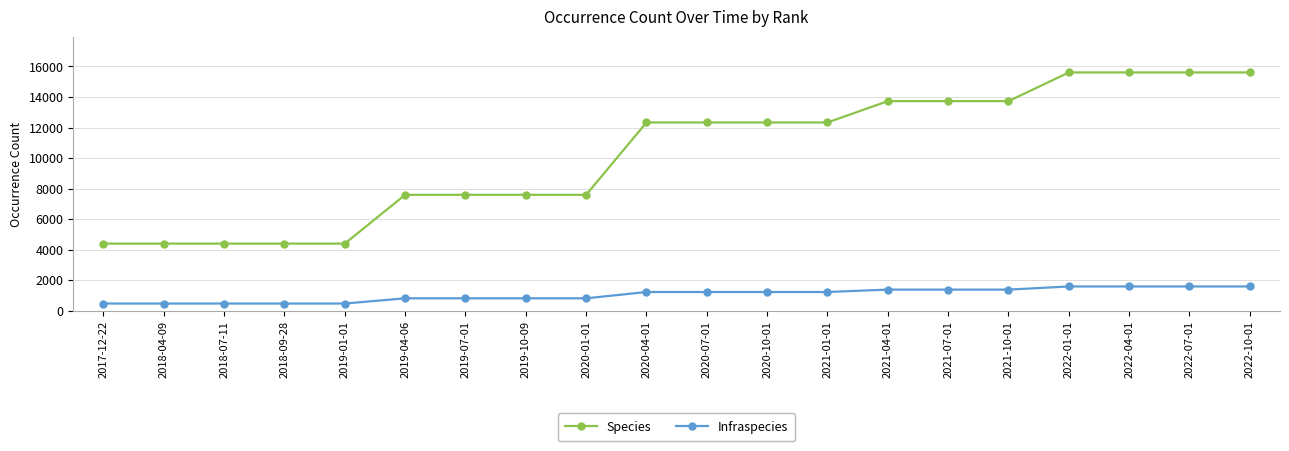

Does the chart have visible grid lines?

Yes